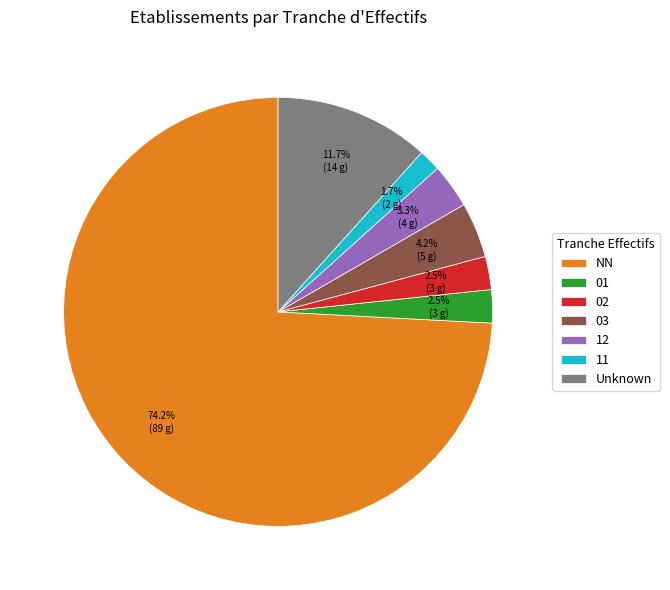

Which category accounts for the majority?

NN